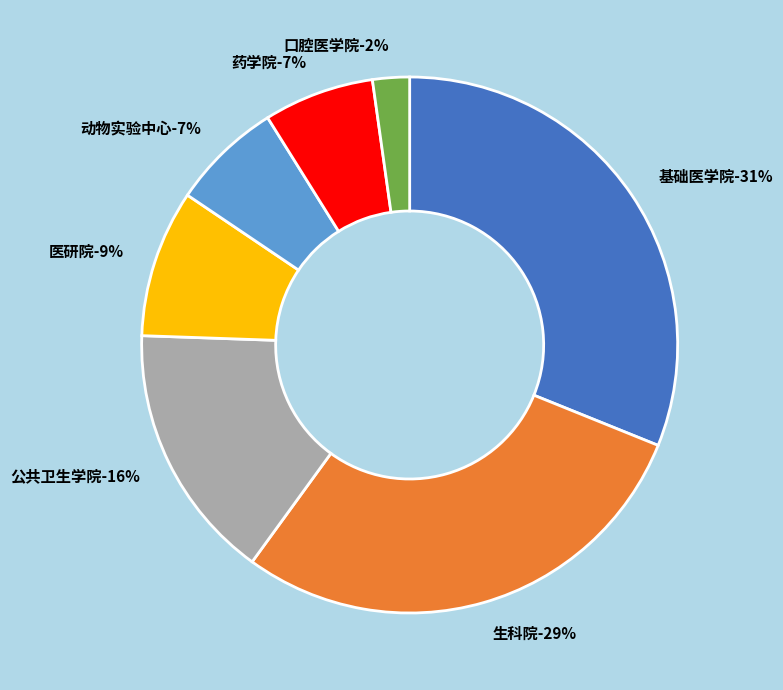

True or false: 基础医学院 accounts for 23% of the total.

False